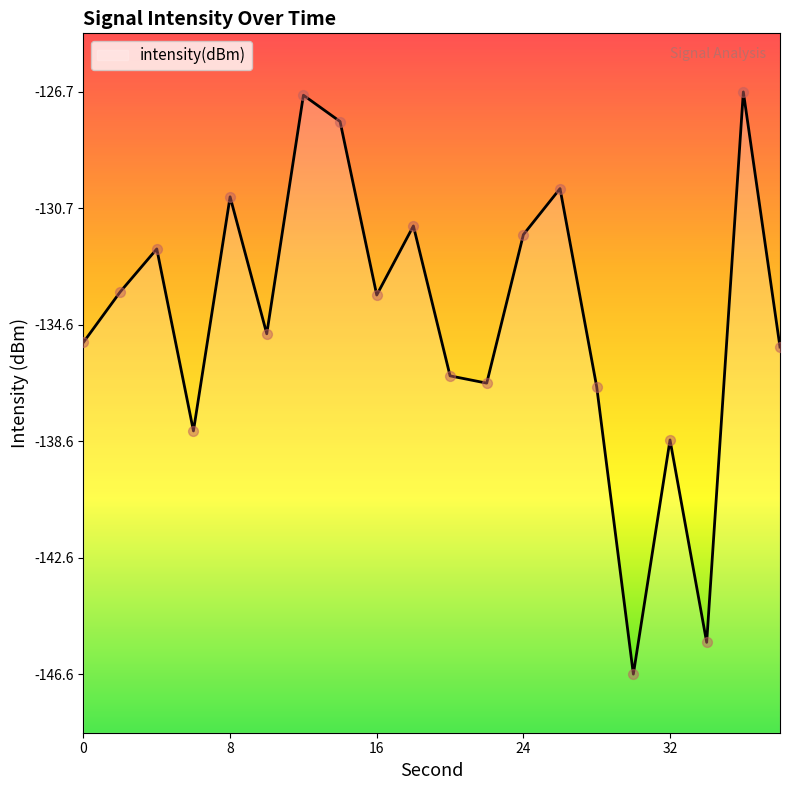

Between 36 and 6, which is larger?

36